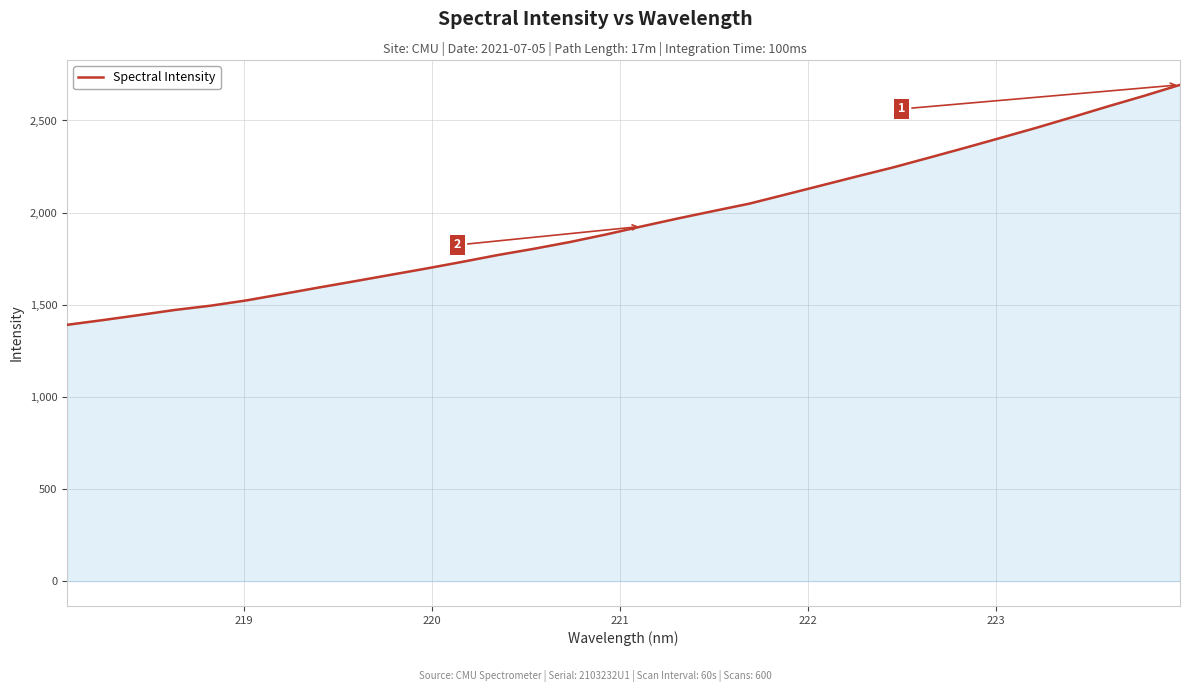

What is the greatest value displayed?

2693.5